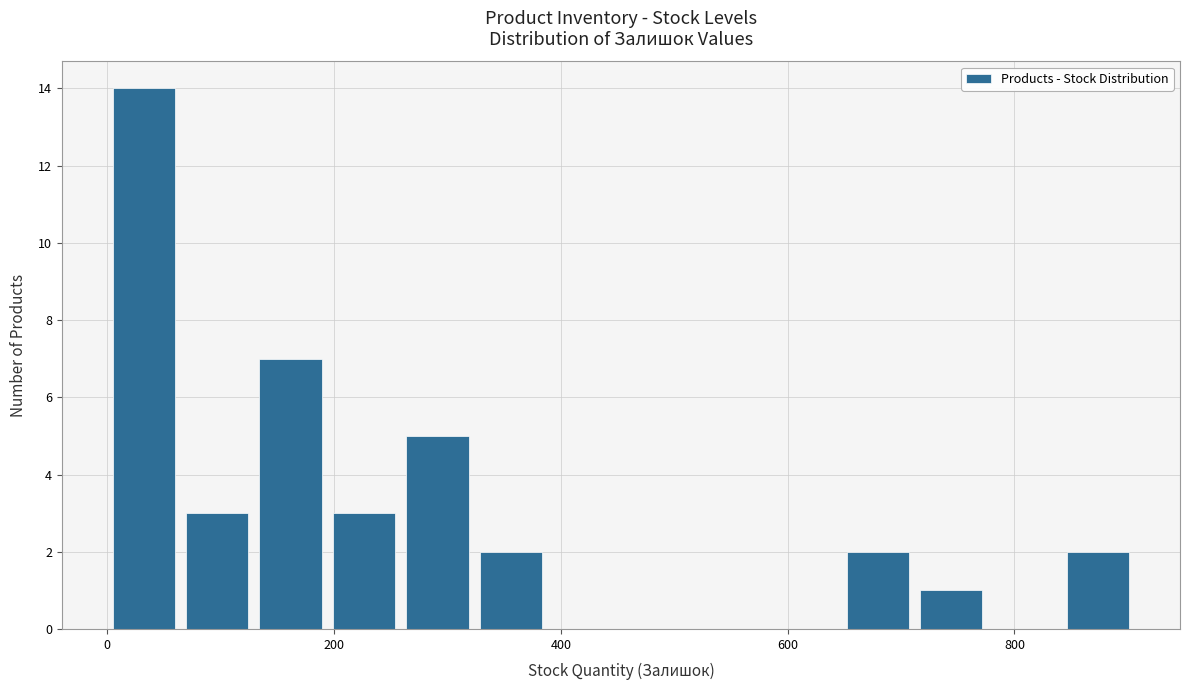

Around what value on the x-axis is the tallest bar? Give the approximate position of its centre, as read against the axis.

40